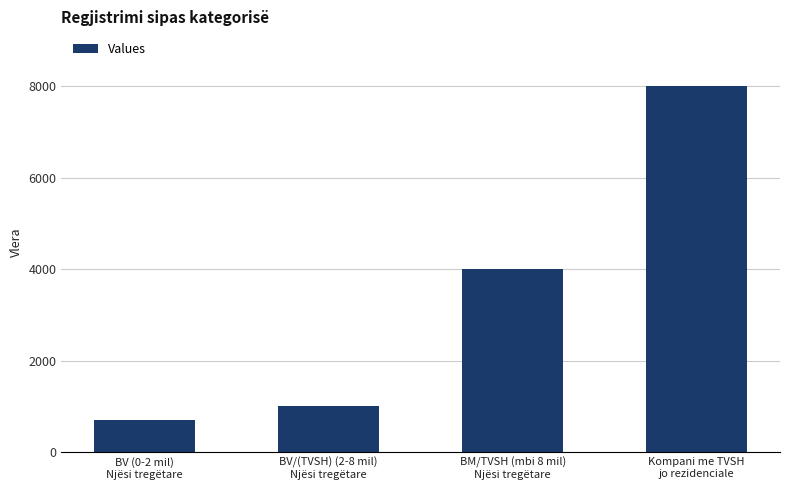

Approximately how many times larger is the value at BM/TVSH (mbi 8 mil)
Njësi tregëtare compared to Kompani me TVSH
jo rezidenciale?

0.5